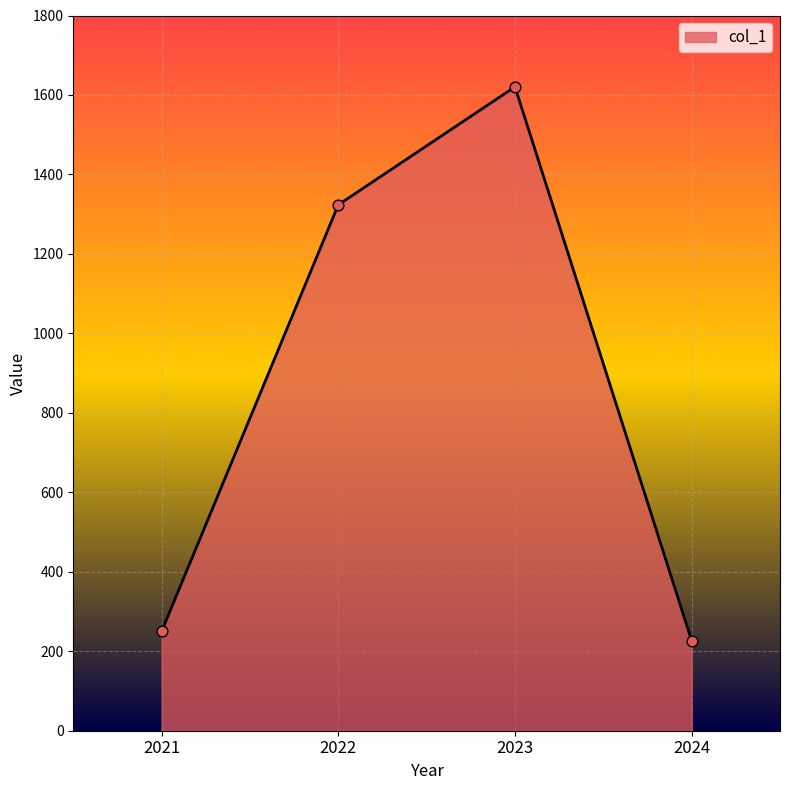

Which has a higher value, 2023 or 2024?

2023